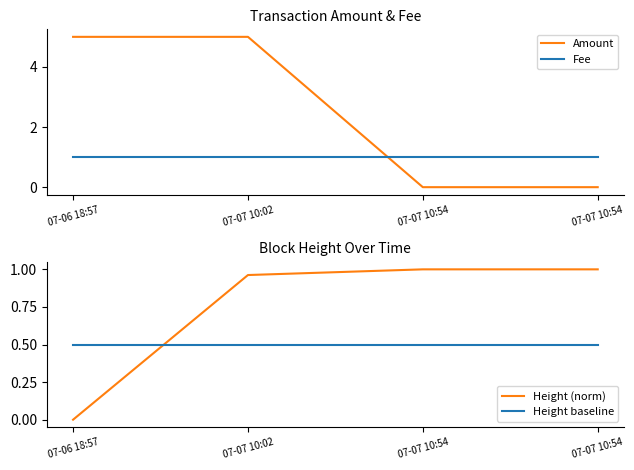

Which series has the widest spread of values?

Amount